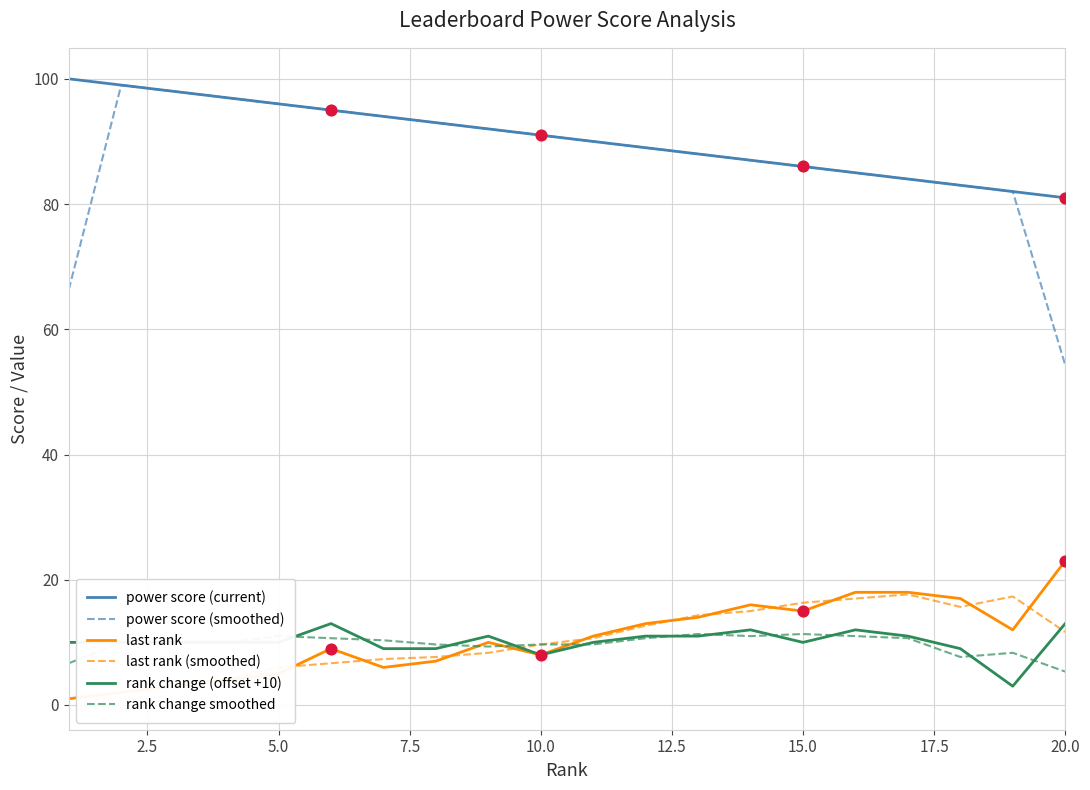

True or false: rank change smoothed and power score (smoothed) cross at least once.

False